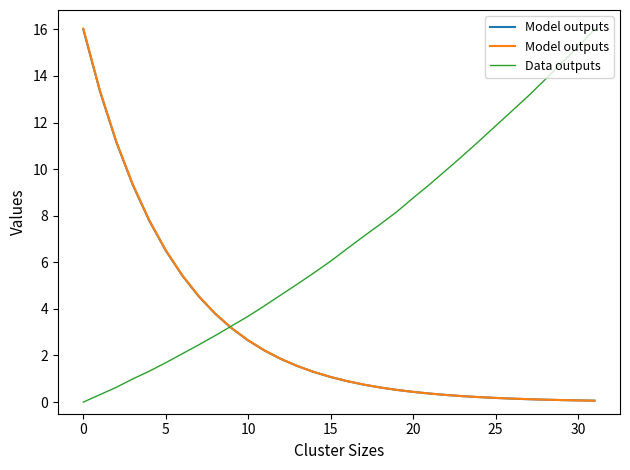

Does the chart have visible grid lines?

No